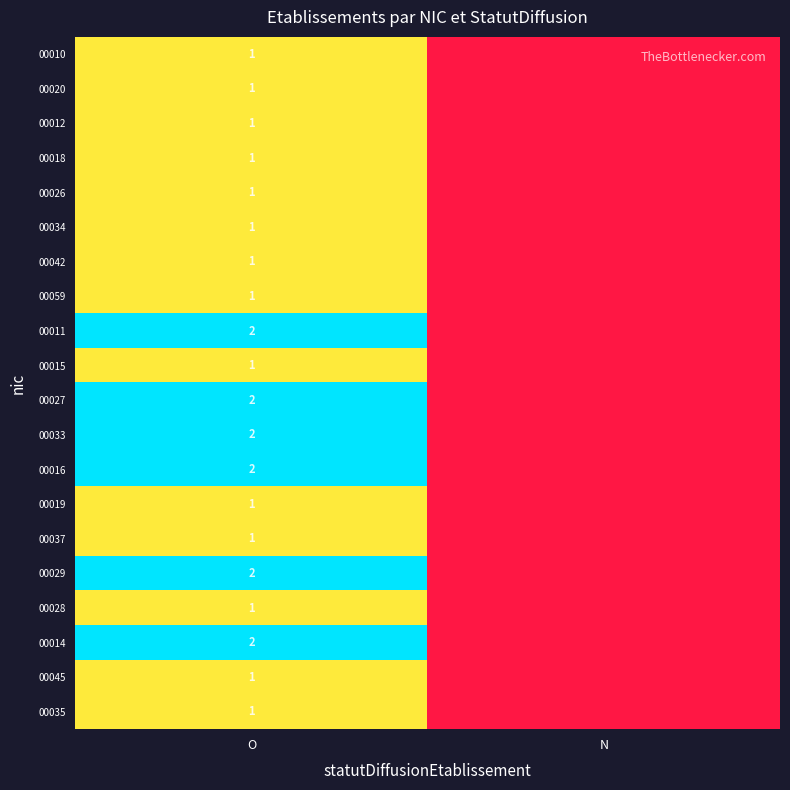

Is the value of 00011 at O greater than the value of 00026 at O?

Yes